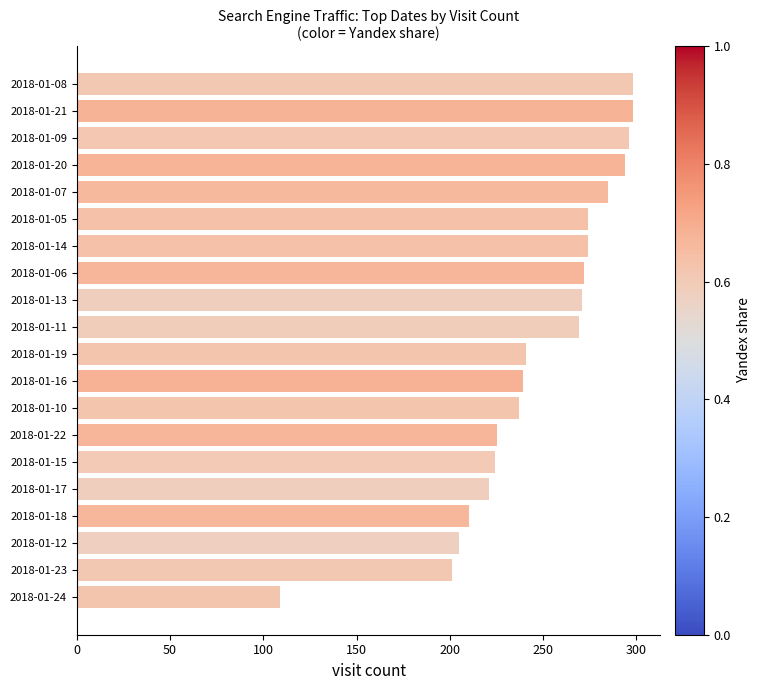

What is the change in value from 2018-01-16 to 2018-01-18?

-29